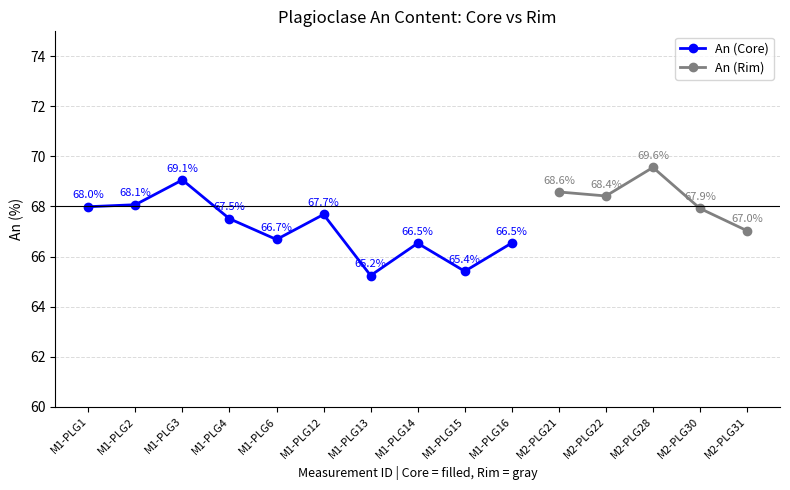

What is the value of the An (Core) point at the 10th from the left?

66.5